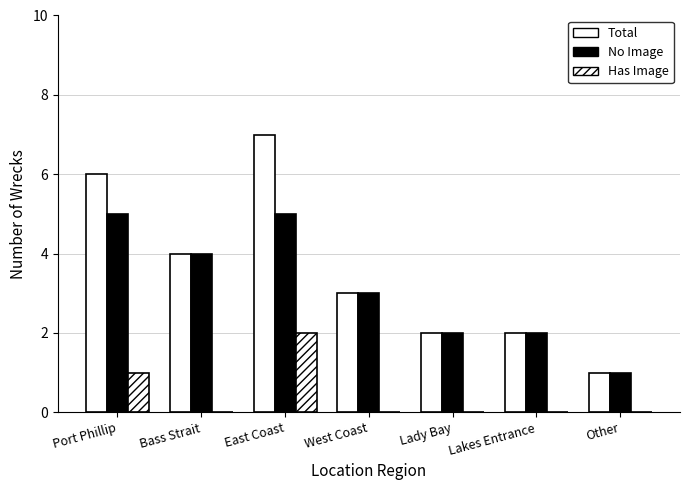

Count the number of categories in the chart.

7